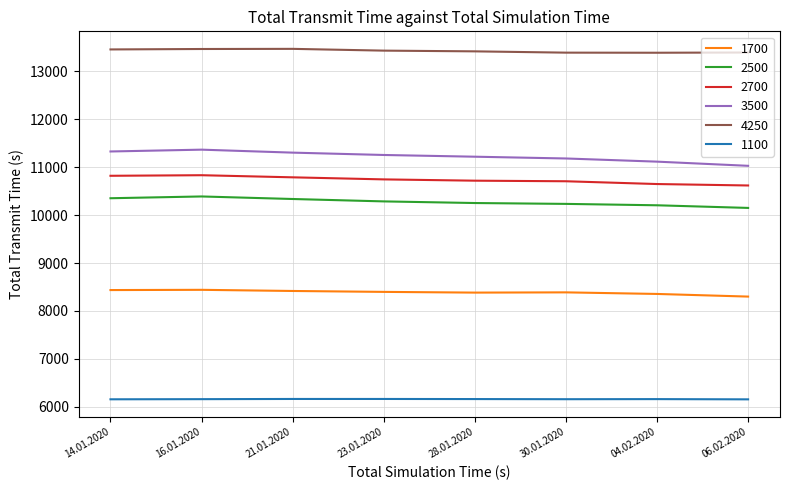

What are all the series names shown in the legend?

1700, 2500, 2700, 3500, 4250, 1100